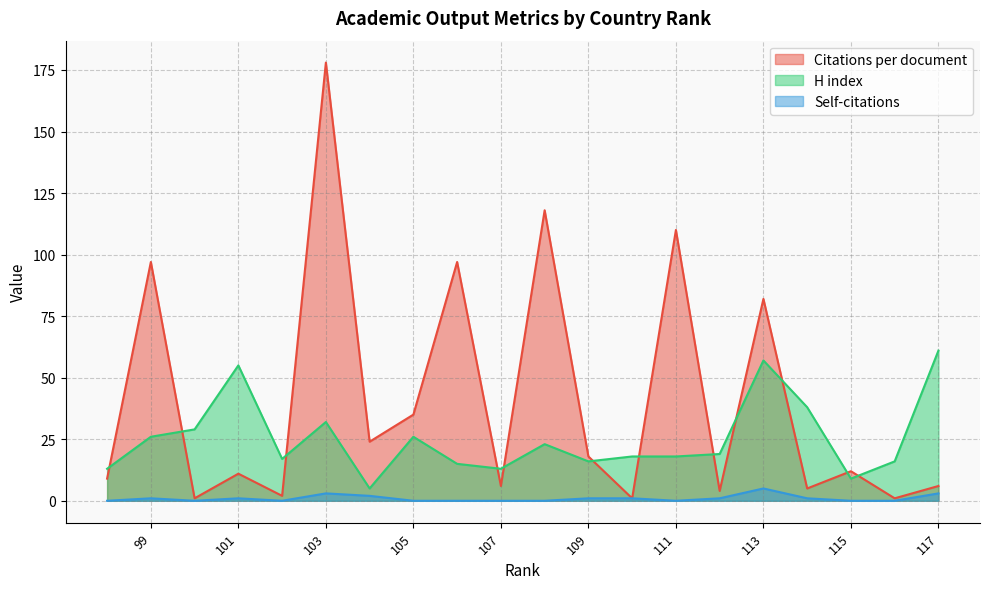

At how many categories does at least one series exceed 10?

20